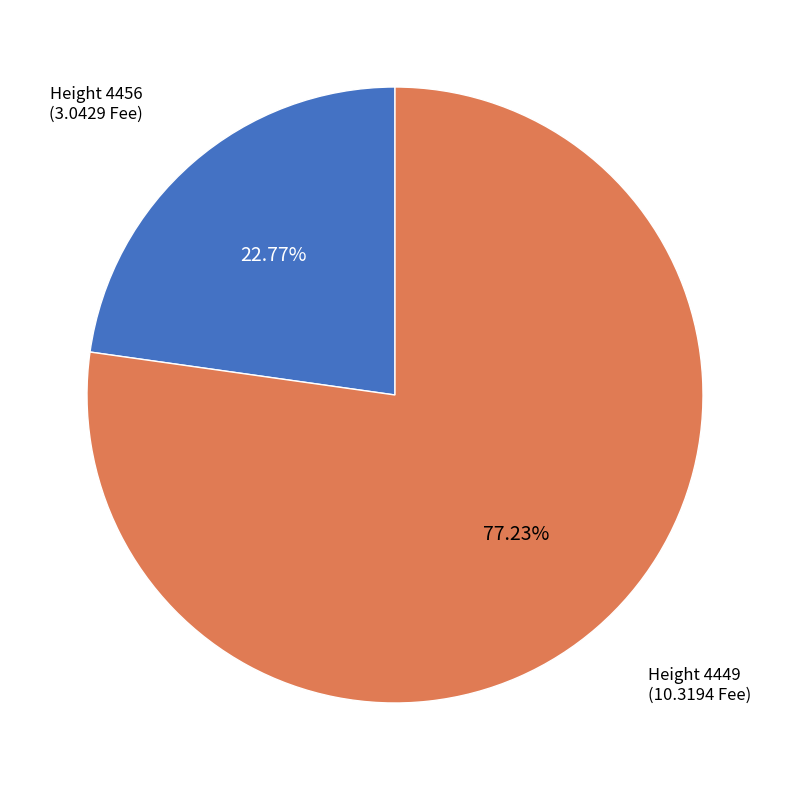

What is the majority slice?

4449